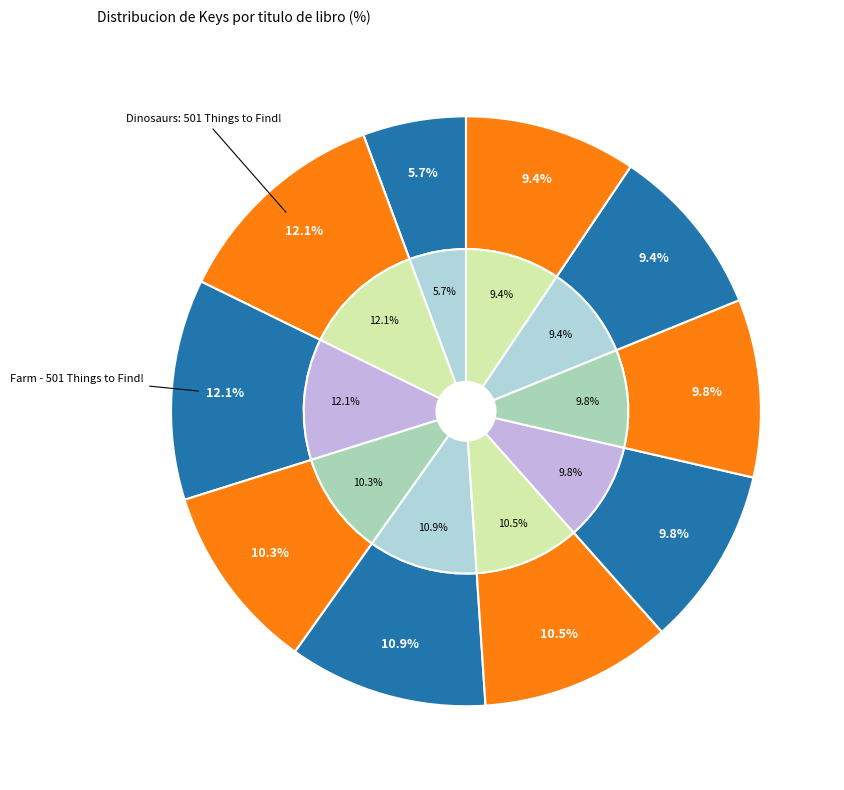

How many segments does this pie chart have?

10